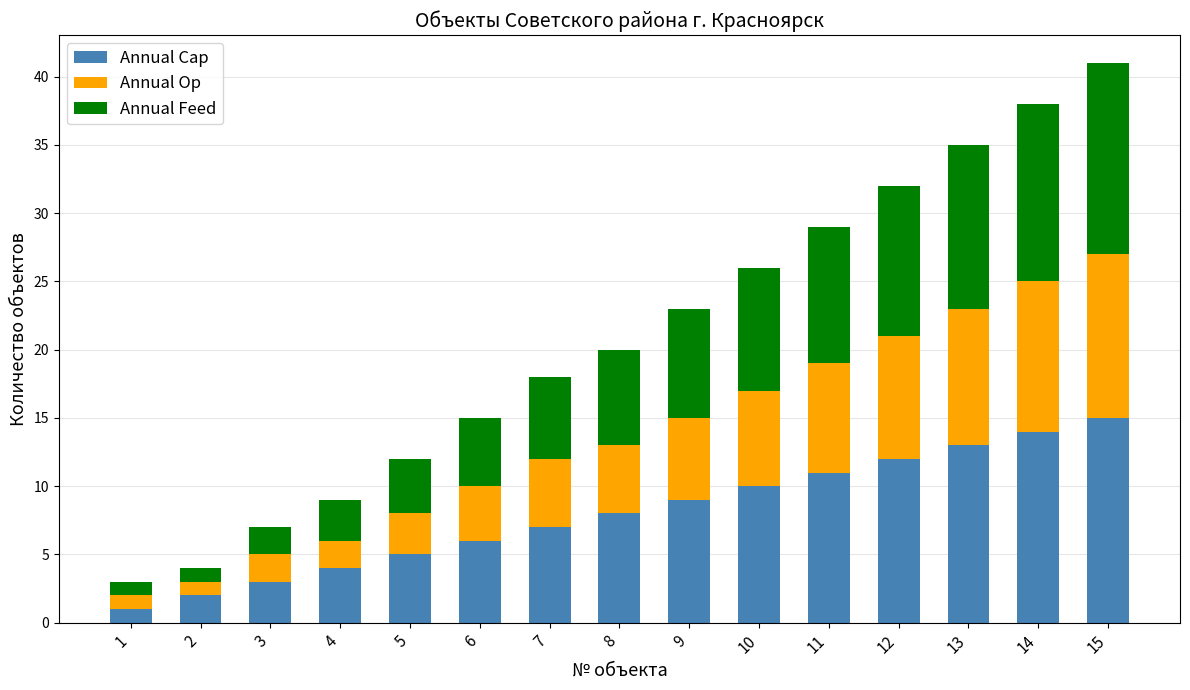

What is the highest value of the Annual Cap series?

15